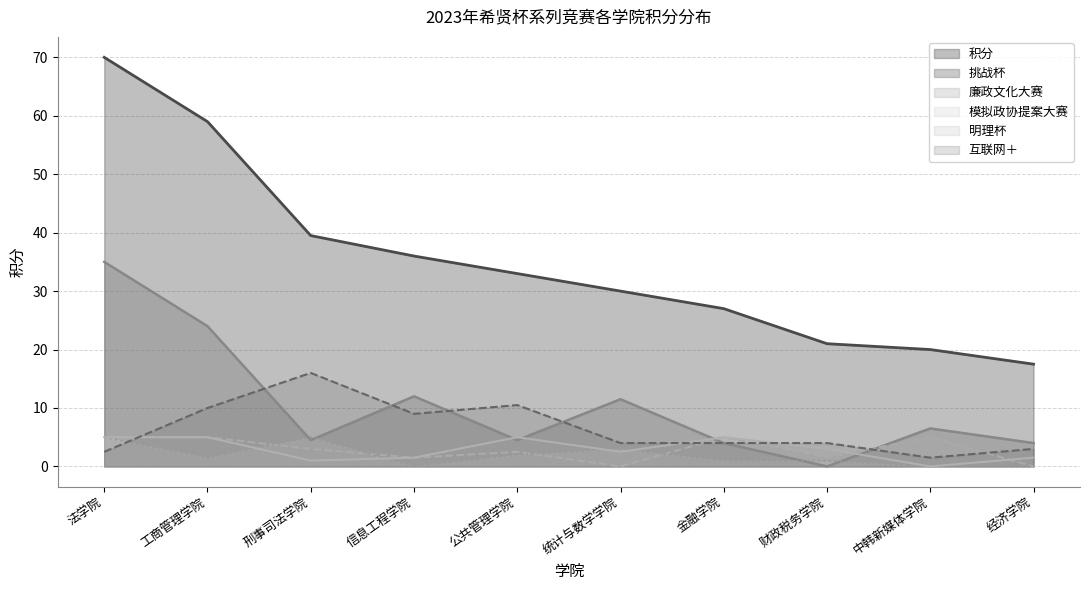

Which category has the highest value in the 廉政文化大赛 series?

法学院